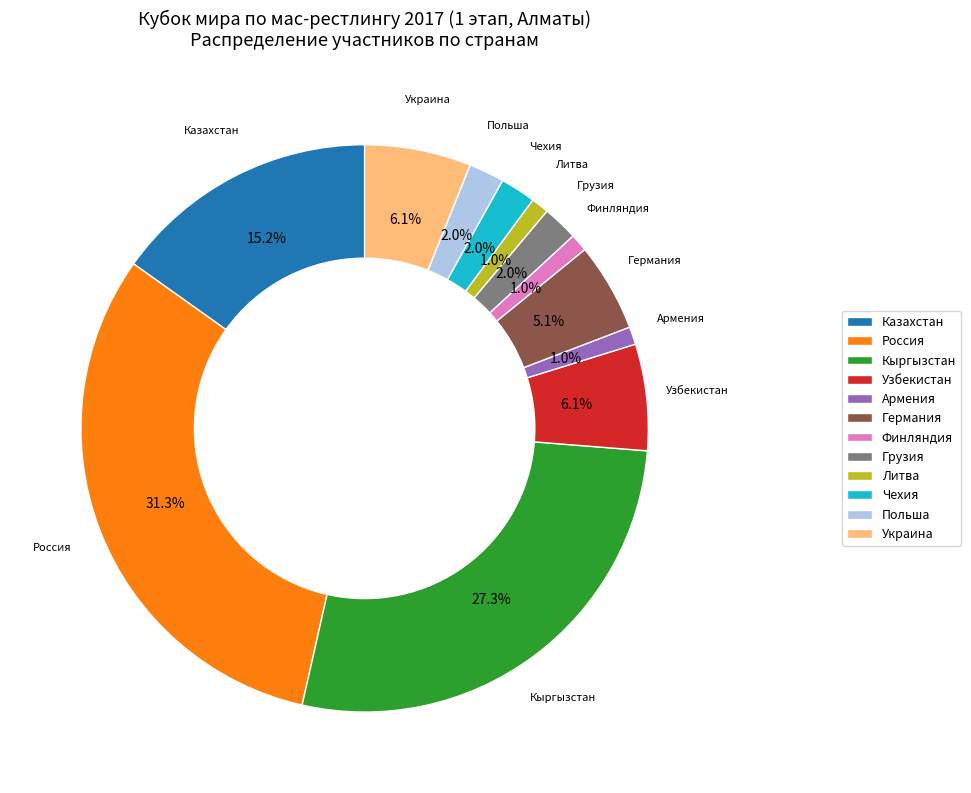

Is there any slice that represents more than half of the pie?

No